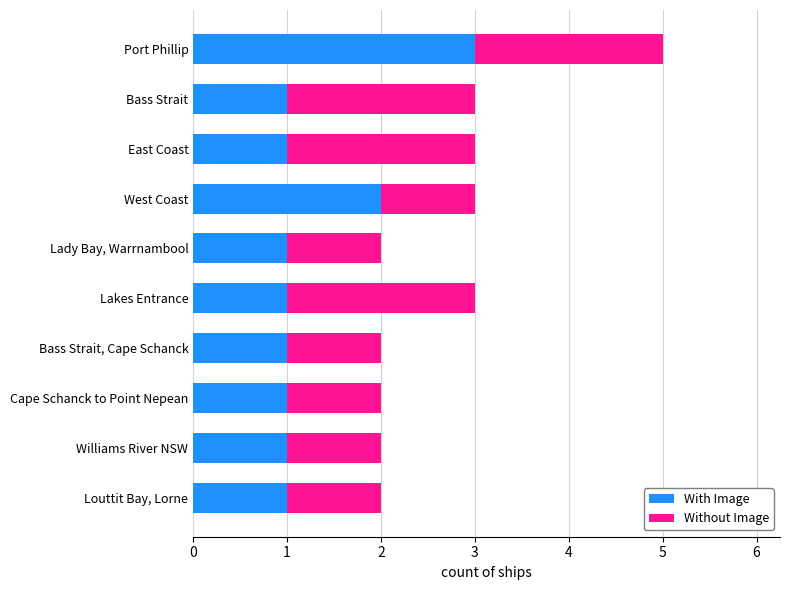

True or false: With Image has a value of 5 at Port Phillip.

False